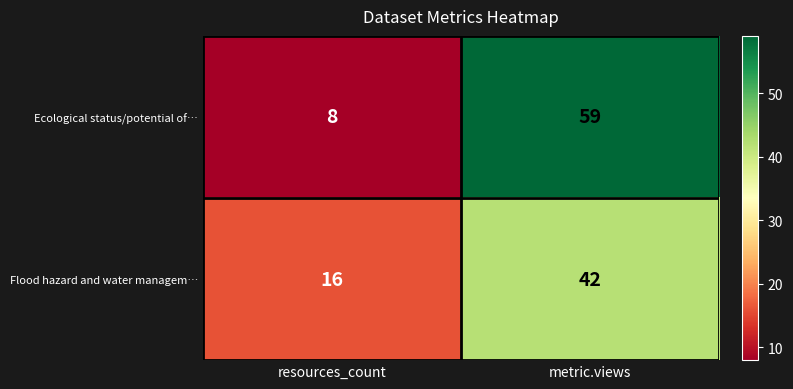

Which label corresponds to the largest value in the chart?

metric.views